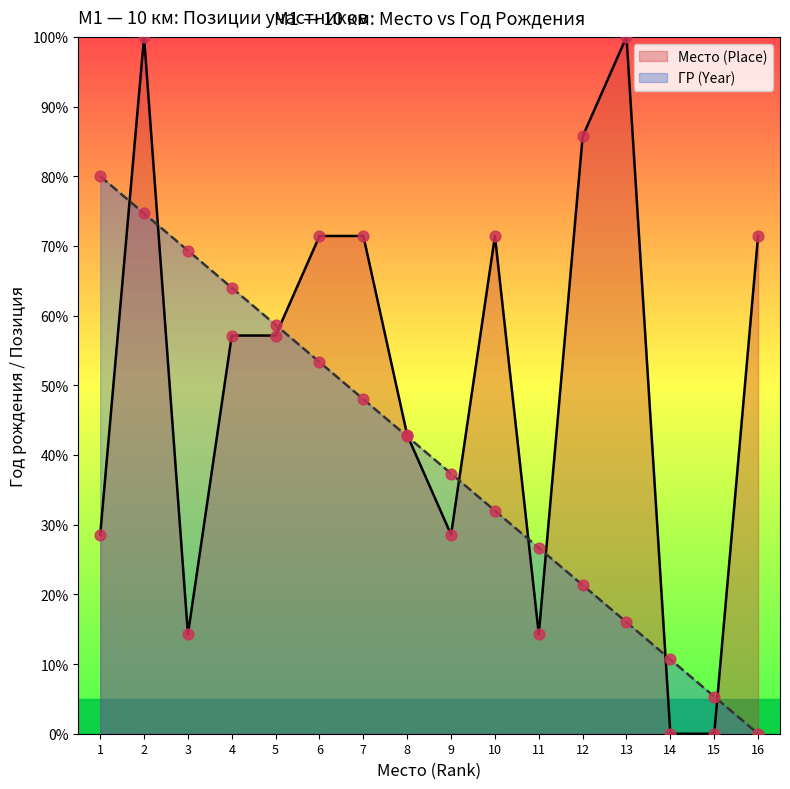

Which series has the largest total across all categories?

Место (Place)